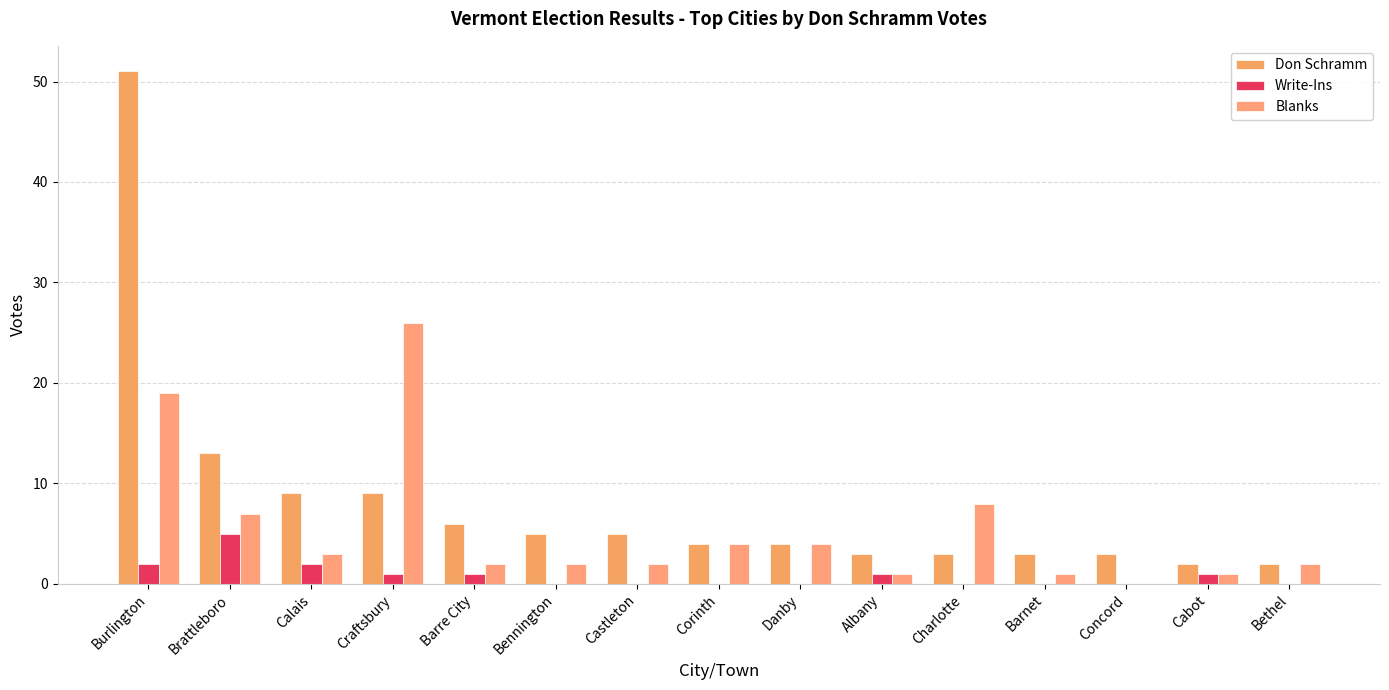

At which category is the sum across all series the highest?

Burlington